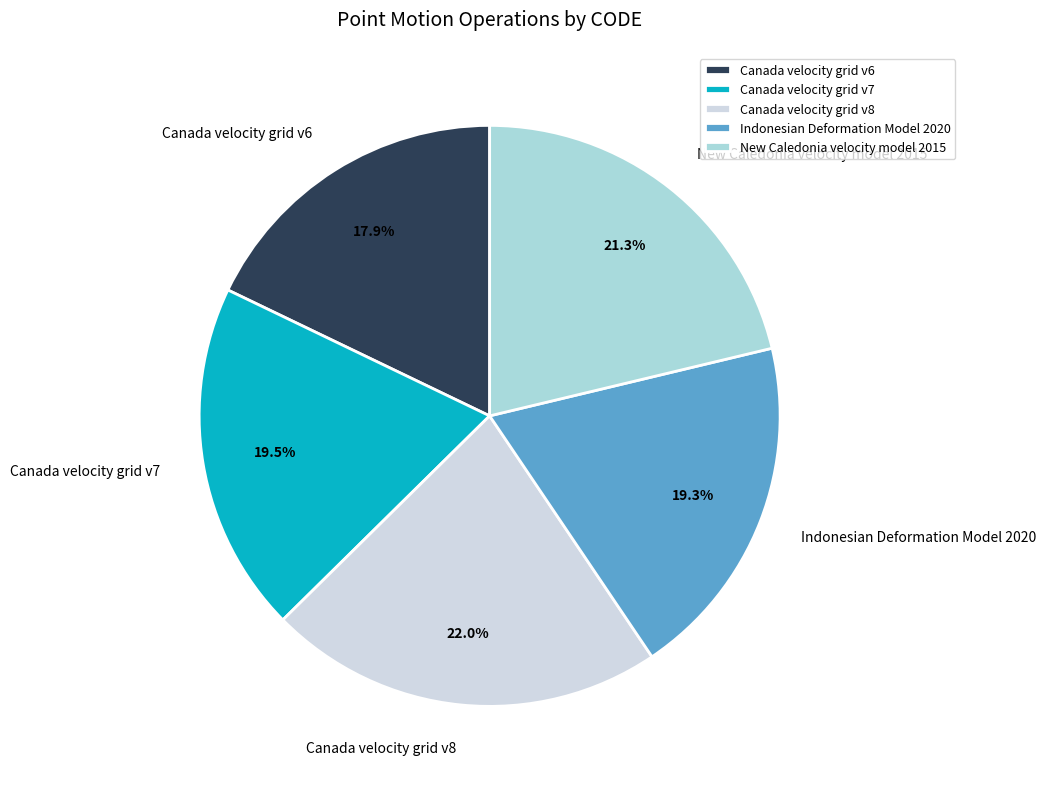

Which slice is the largest?

Canada velocity grid v8